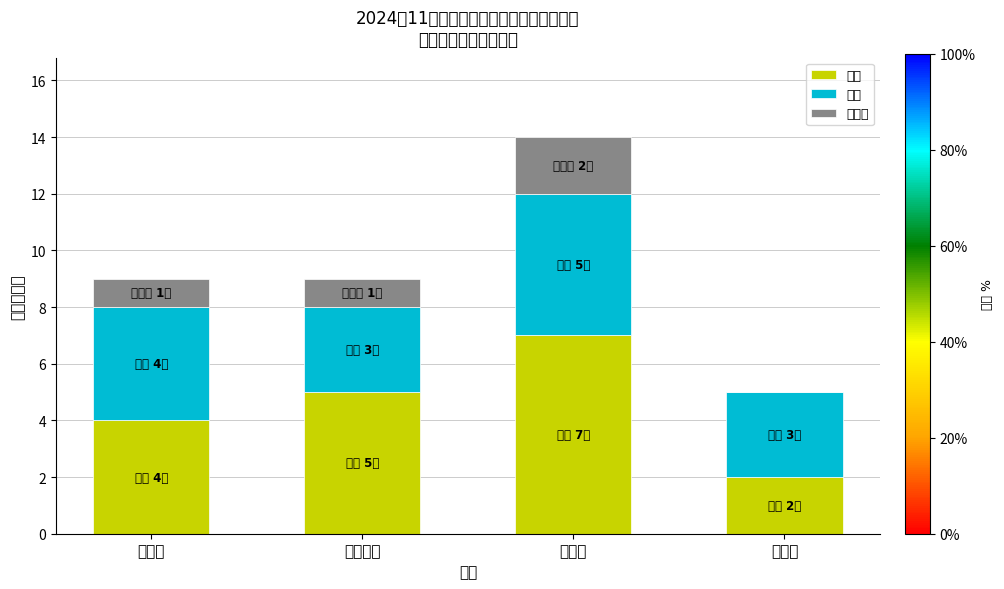

What is the difference between the second highest and second lowest values in the 因病 series?

1